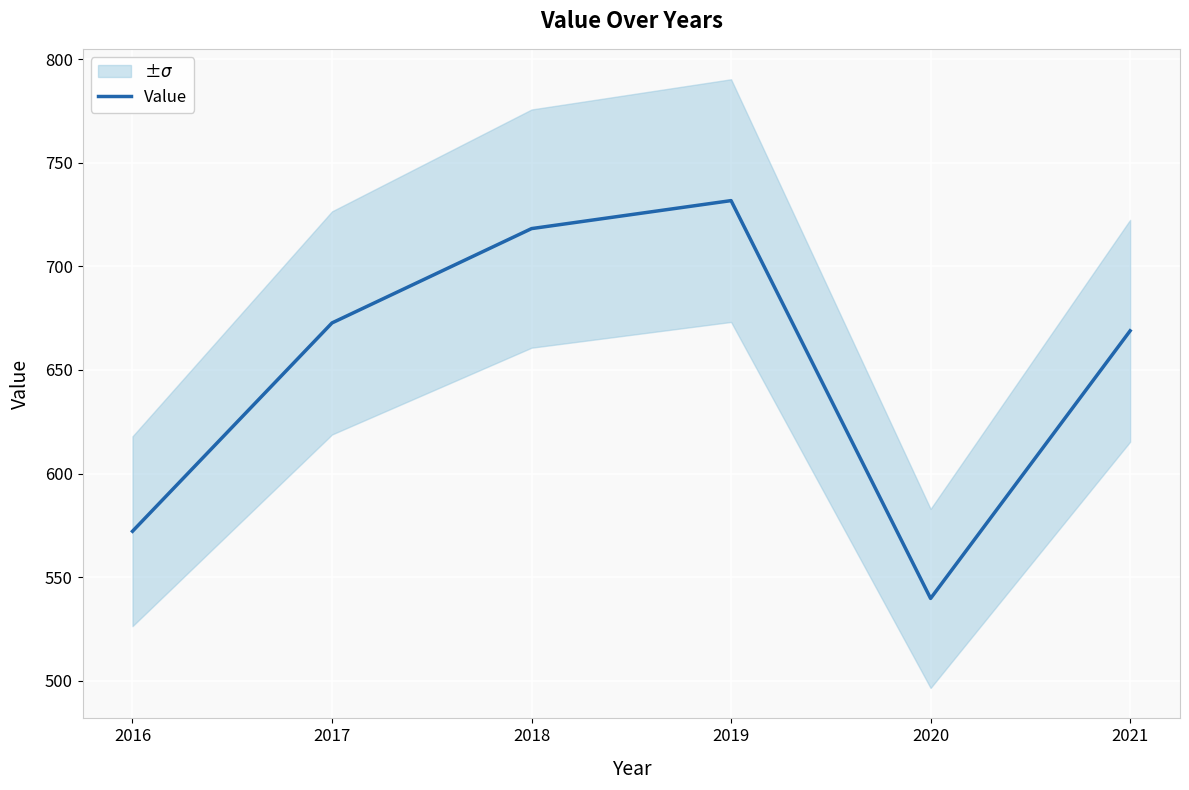

List the labels in order of value, smallest first.

2020, 2016, 2021, 2017, 2018, 2019